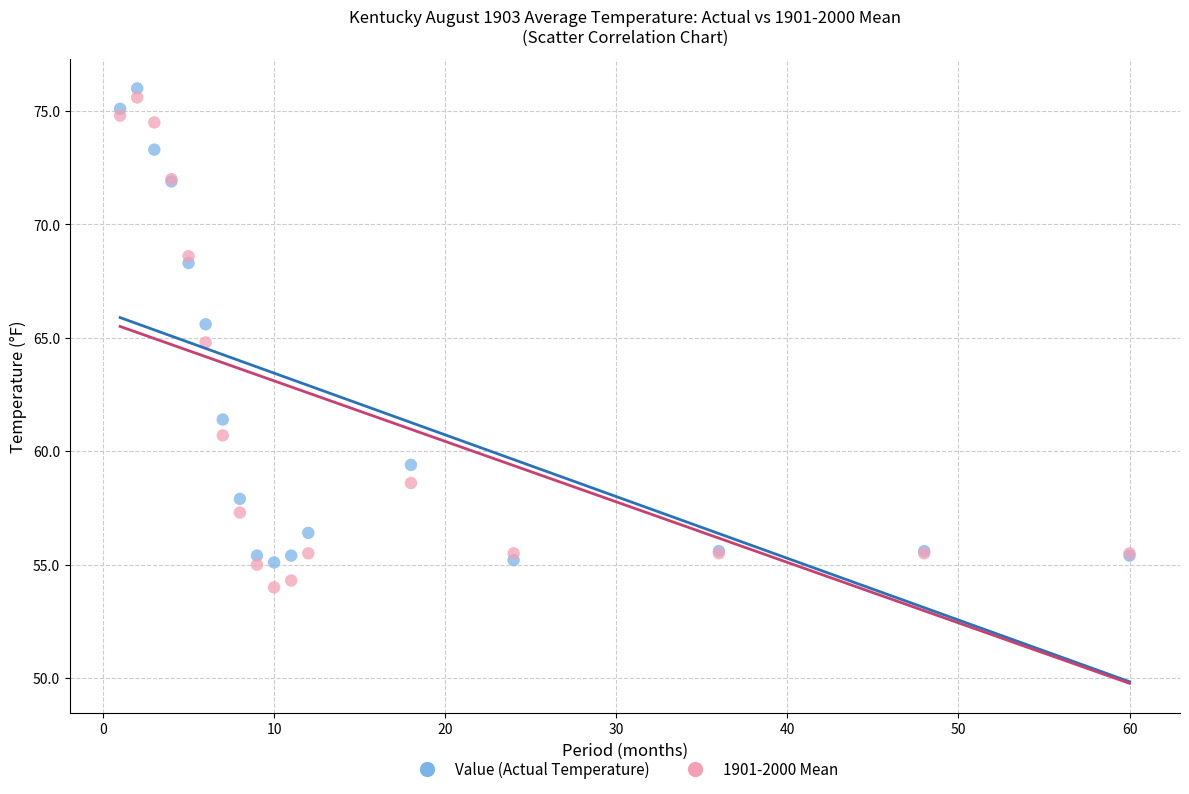

Which series has the largest Y range (max minus min)?

1901-2000 Mean